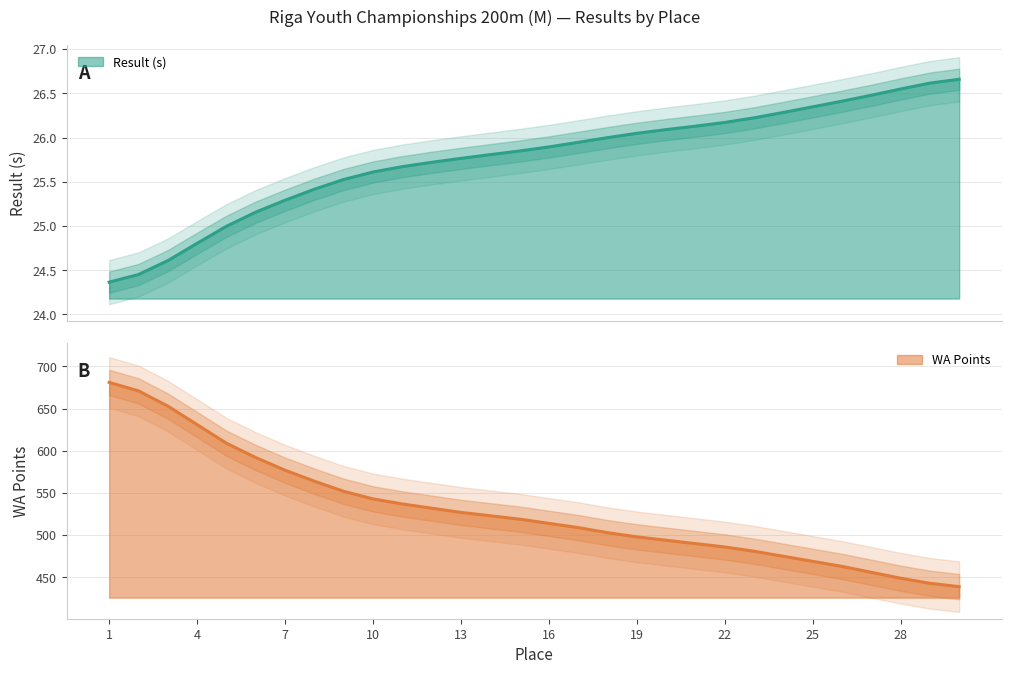

True or false: Result and WA cross at least once.

False